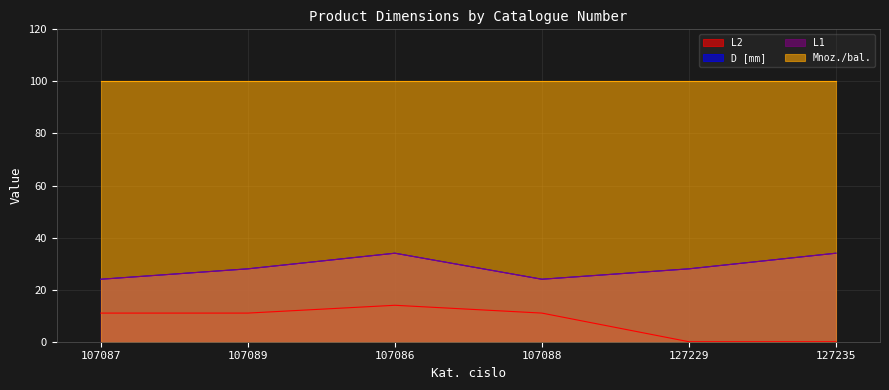

What is the sum of all D [mm] values?

172